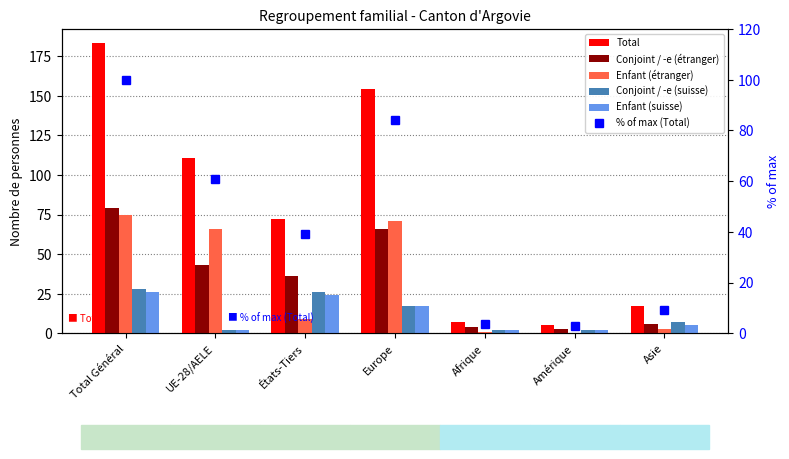

Reading left to right, transcribe all the data shown in this chart.

Total: 183.0	111.0	72.0	154.0	7.0	5.0	17.0
Conjoint / -e (étranger): 79.0	43.0	36.0	66.0	4.0	3.0	6.0
Enfant (étranger): 75.0	66.0	9.0	71.0	1.0	0.0	3.0
Conjoint / -e (suisse): 28.0	2.0	26.0	17.0	2.0	2.0	7.0
Enfant (suisse): 26.0	2.0	24.0	17.0	2.0	2.0	5.0
% of max (Total): 100.0	60.7	39.3	84.2	3.8	2.7	9.3